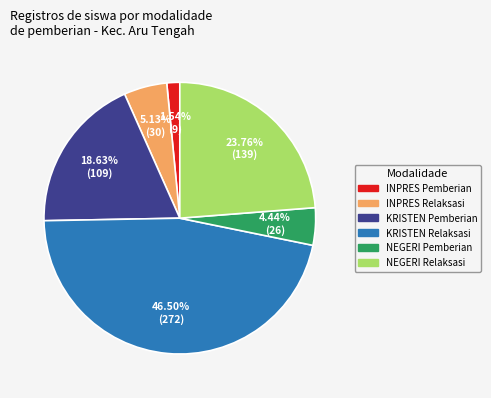

Is there a majority slice in this chart?

No